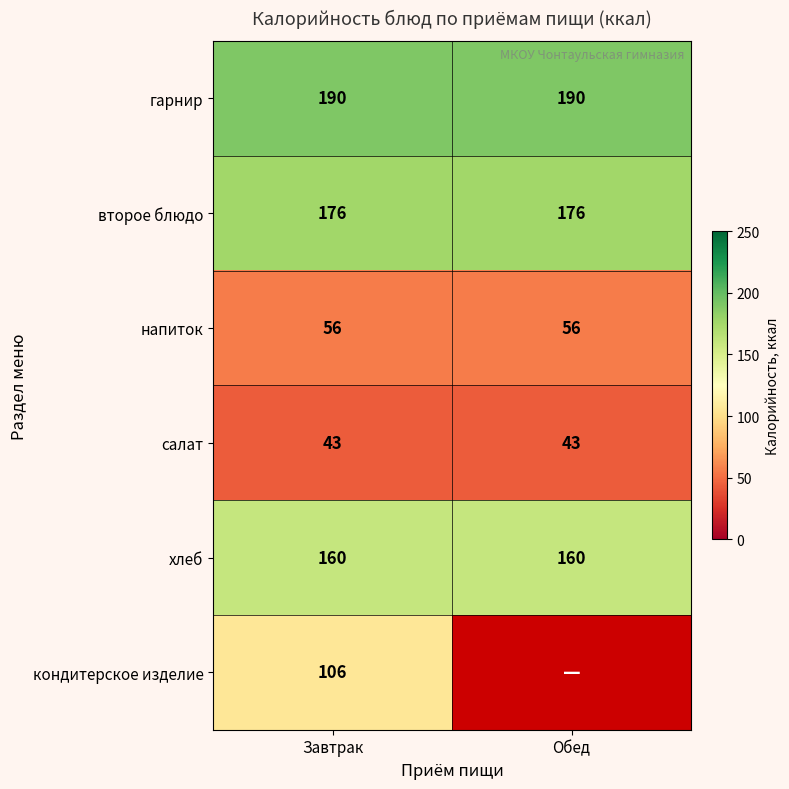

Is the value of гарнир at Завтрак greater than the value of второе блюдо at Обед?

Yes